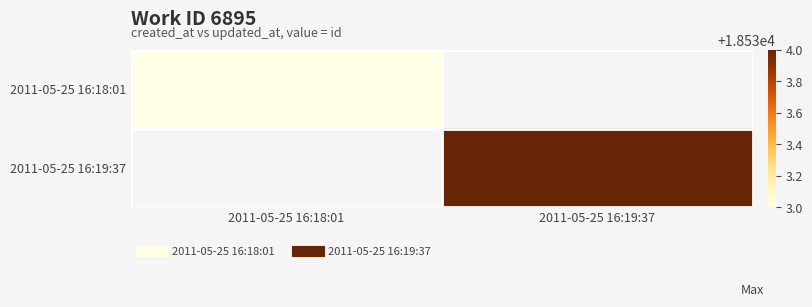

List the series in order of their overall mean, highest first.

2011-05-25 16:18:01, 2011-05-25 16:19:37